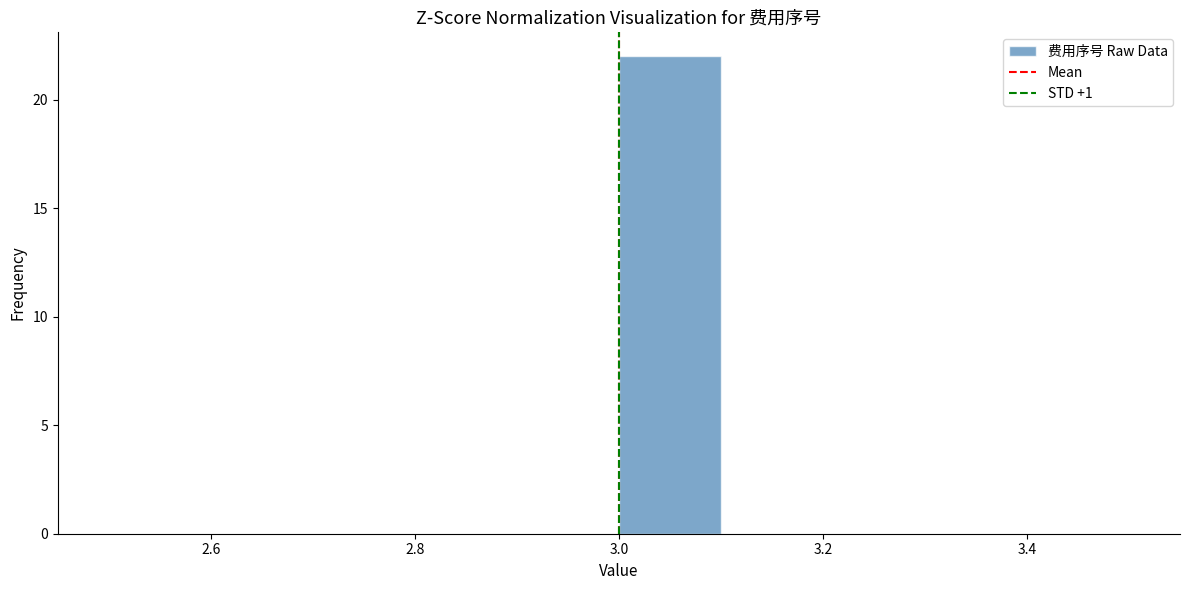

Which range on the x-axis has the tallest bar?

3.0 to 3.1